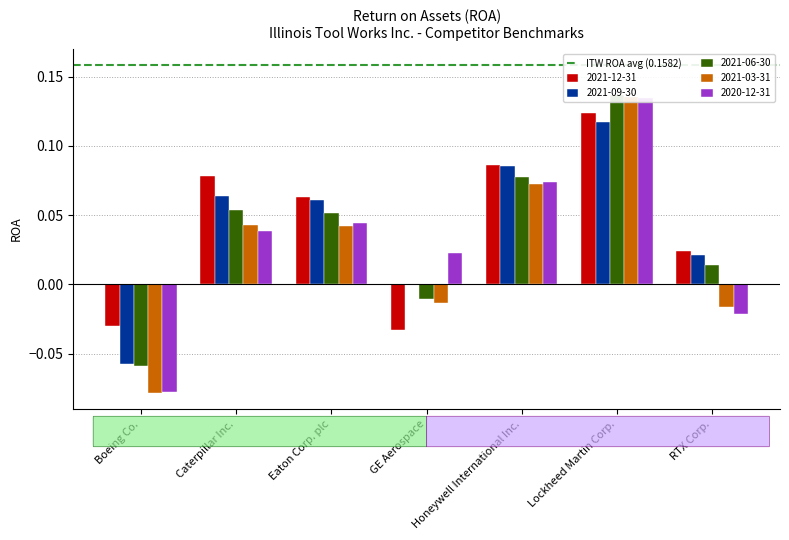

How many distinct data groups are displayed?

5